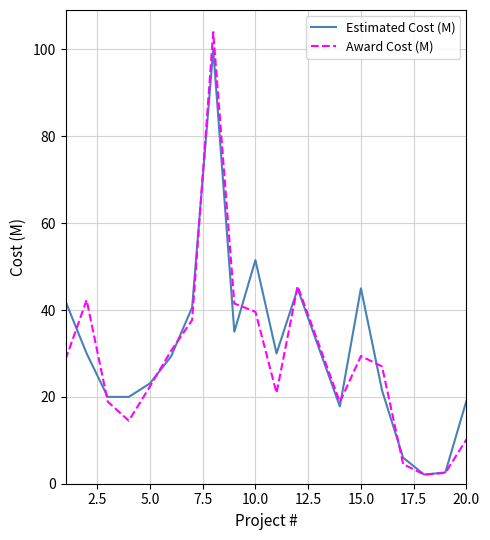

Which series has the largest range (max minus min)?

Award Cost (M)